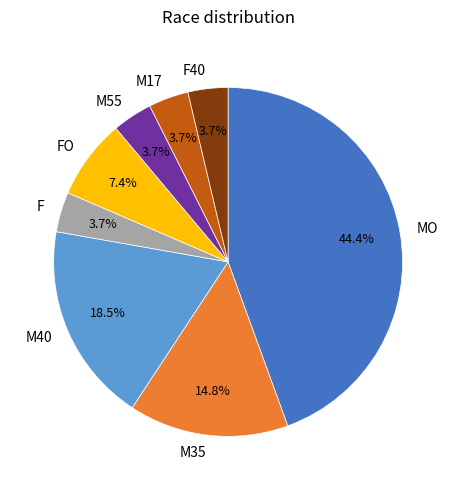

Which category has the biggest portion of the pie?

MO